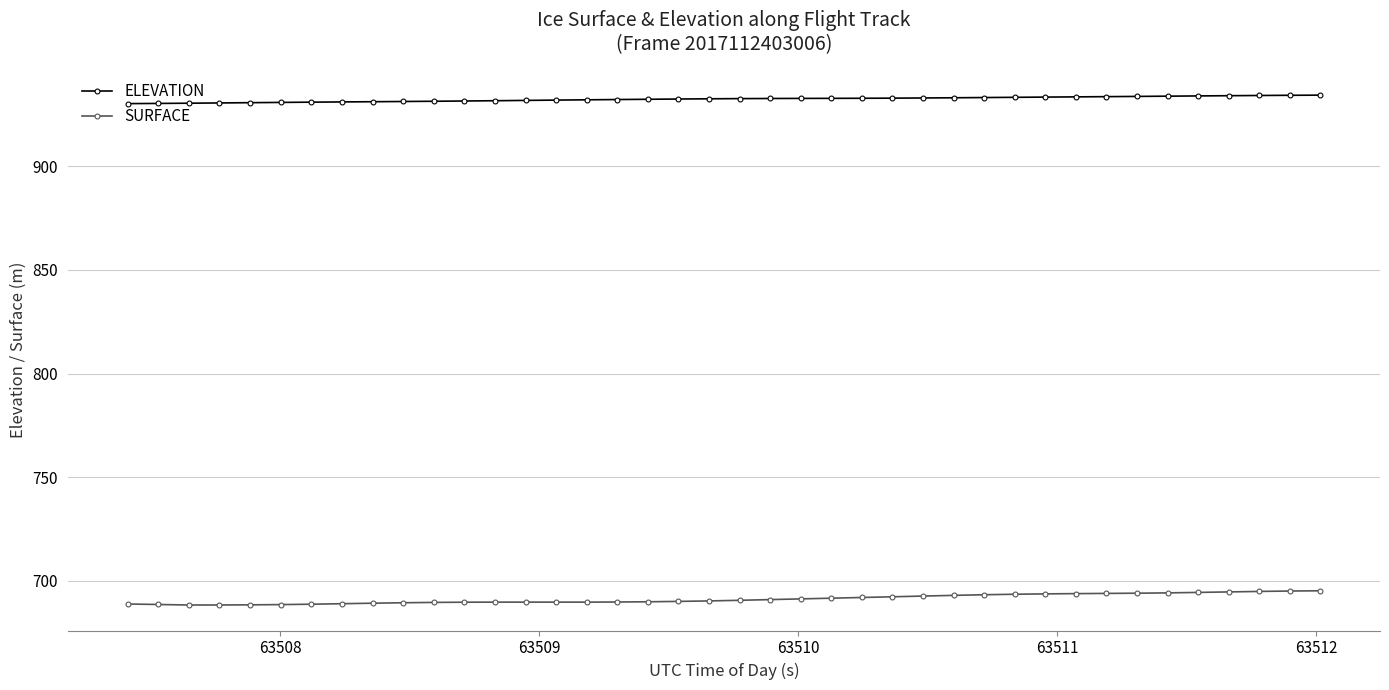

Rank the series by their maximum value, from lowest to highest.

SURFACE, ELEVATION